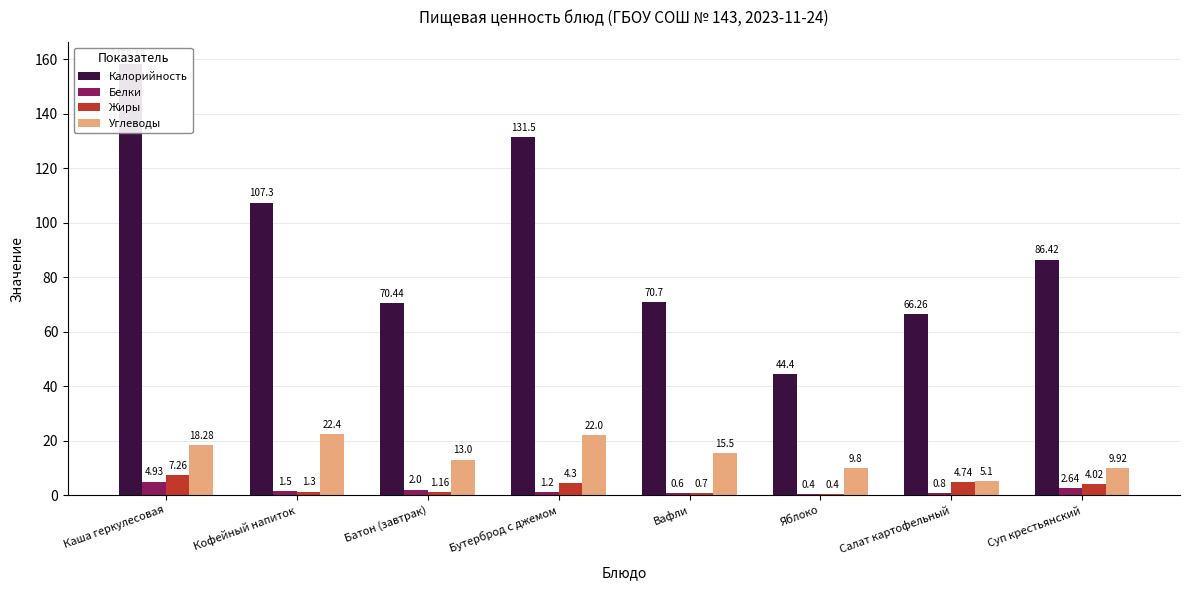

Reading left to right, extract all data points from this chart.

Калорийность: 158.2	107.3	70.4	131.5	70.7	44.4	66.3	86.4
Белки: 4.9	1.5	2.0	1.2	0.6	0.4	0.8	2.6
Жиры: 7.3	1.3	1.2	4.3	0.7	0.4	4.7	4.0
Углеводы: 18.3	22.4	13.0	22.0	15.5	9.8	5.1	9.9